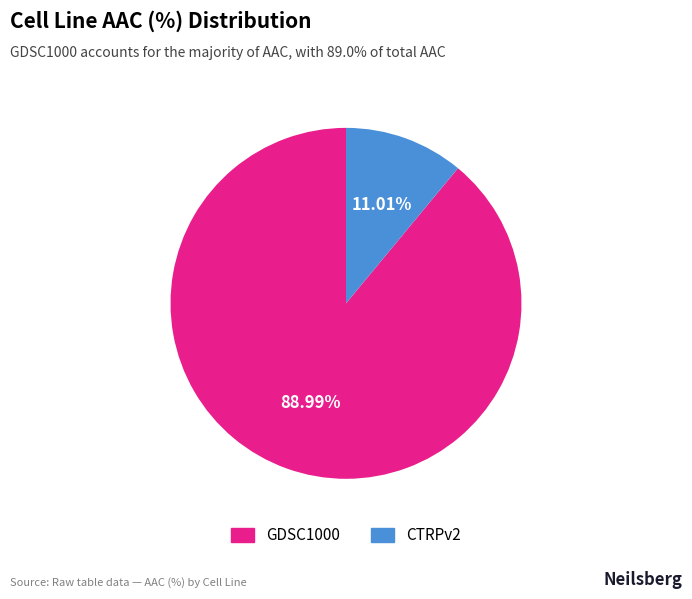

The GDSC1000 slice represents 89% of the pie. True or false?

True